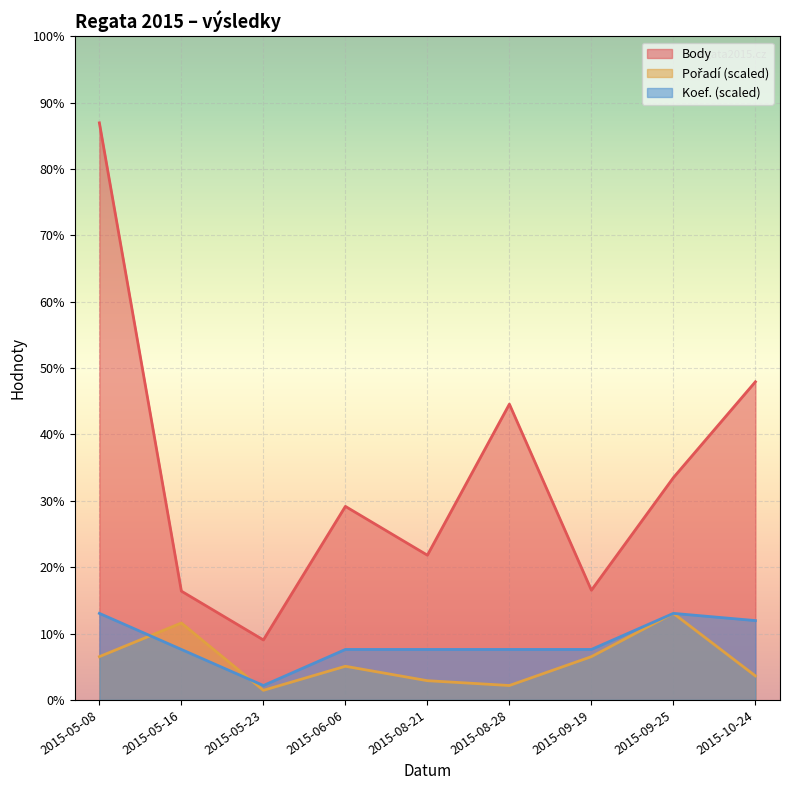

List the series in order of their peak value, highest first.

Body, Pořadí, Koef.